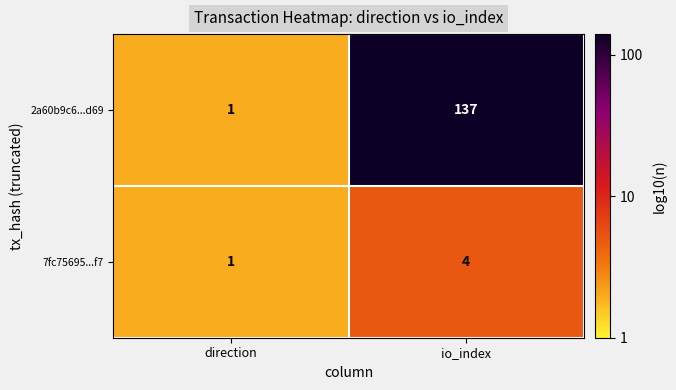

Between direction and io_index, which series saw the biggest shift?

2a60b9c6...d69